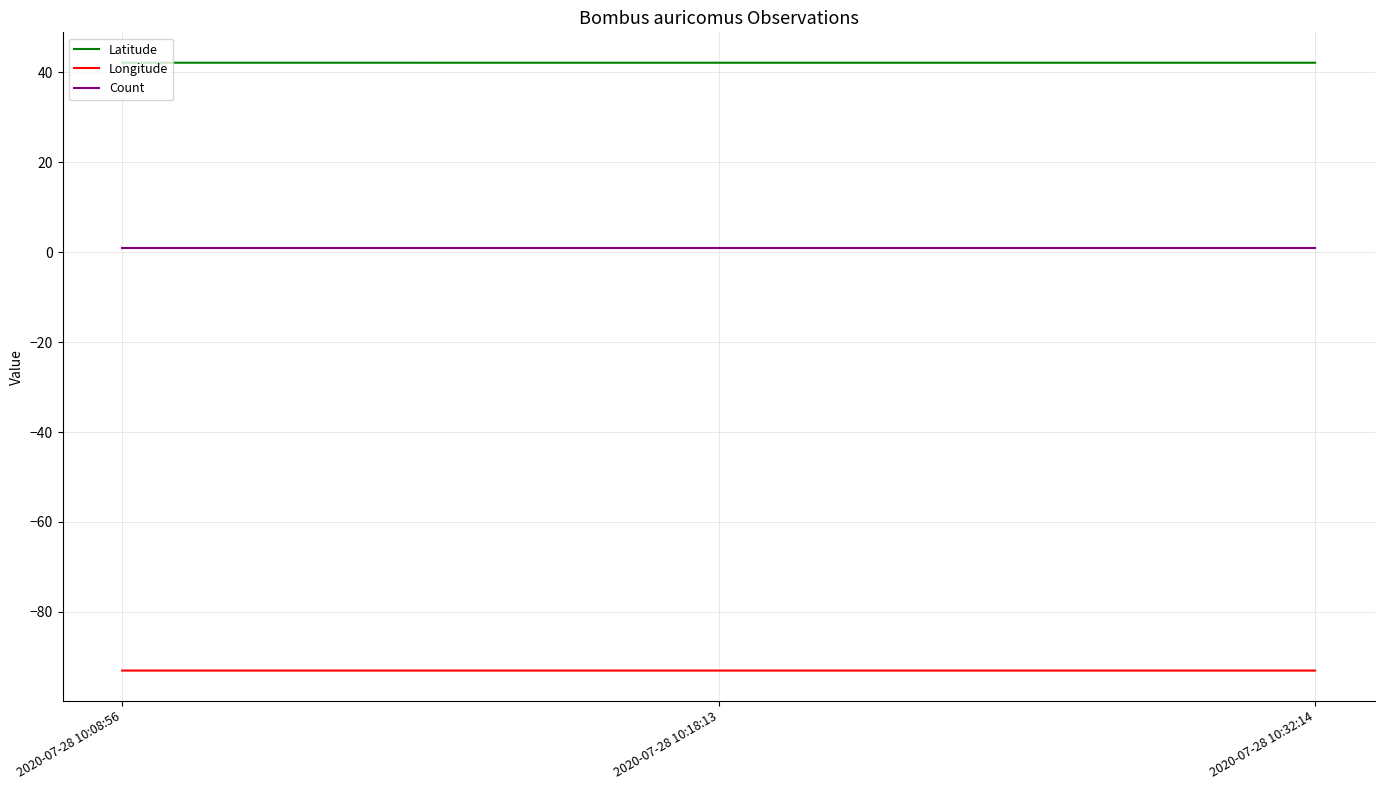

List the series in order of their overall mean, lowest first.

Longitude, Count, Latitude